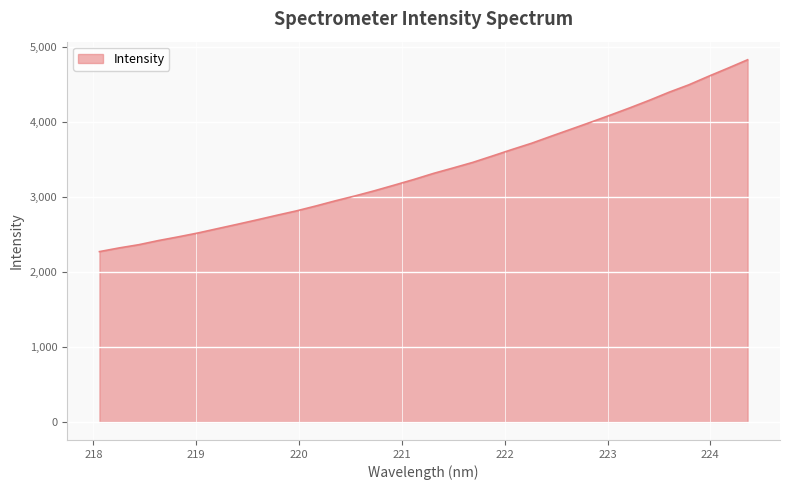

What is the greatest value displayed?

4829.5